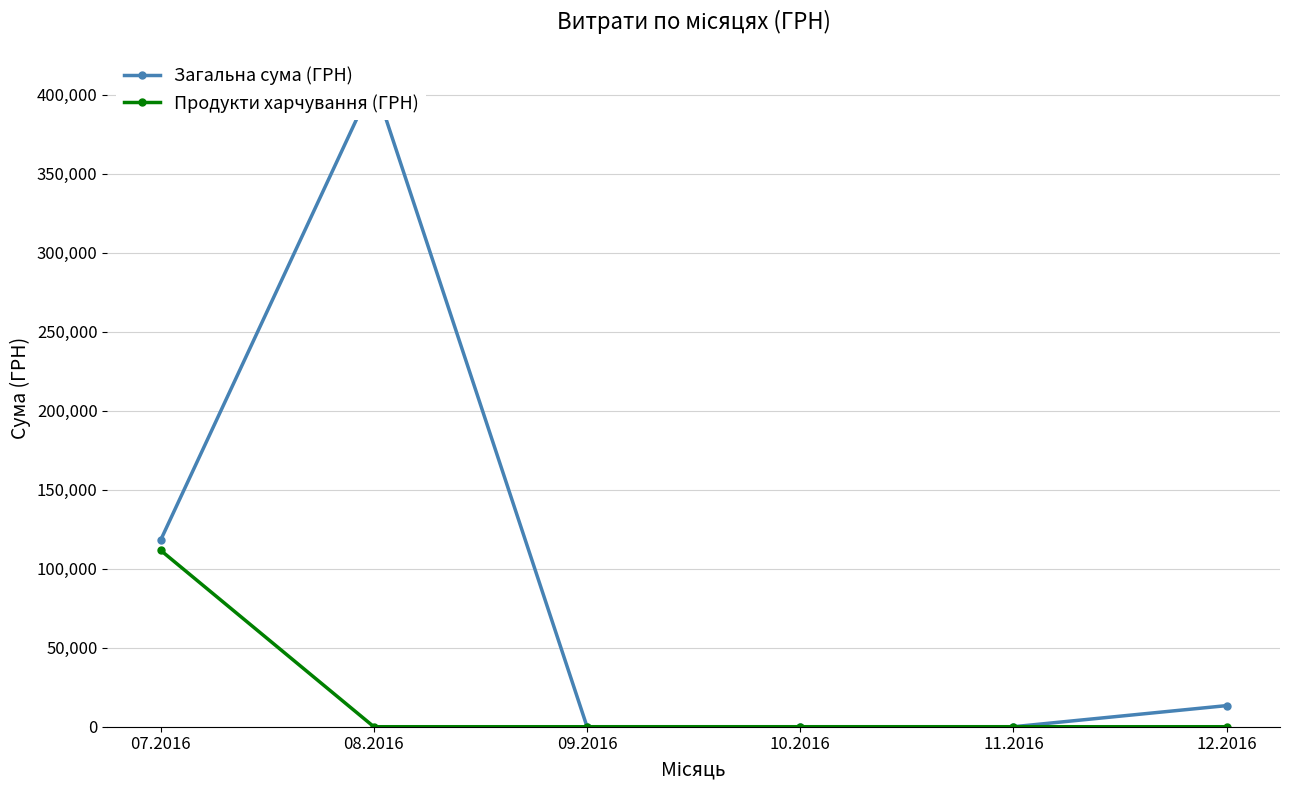

True or false: Загальна сума (ГРН) and Продукти харчування (ГРН) intersect in this chart.

False